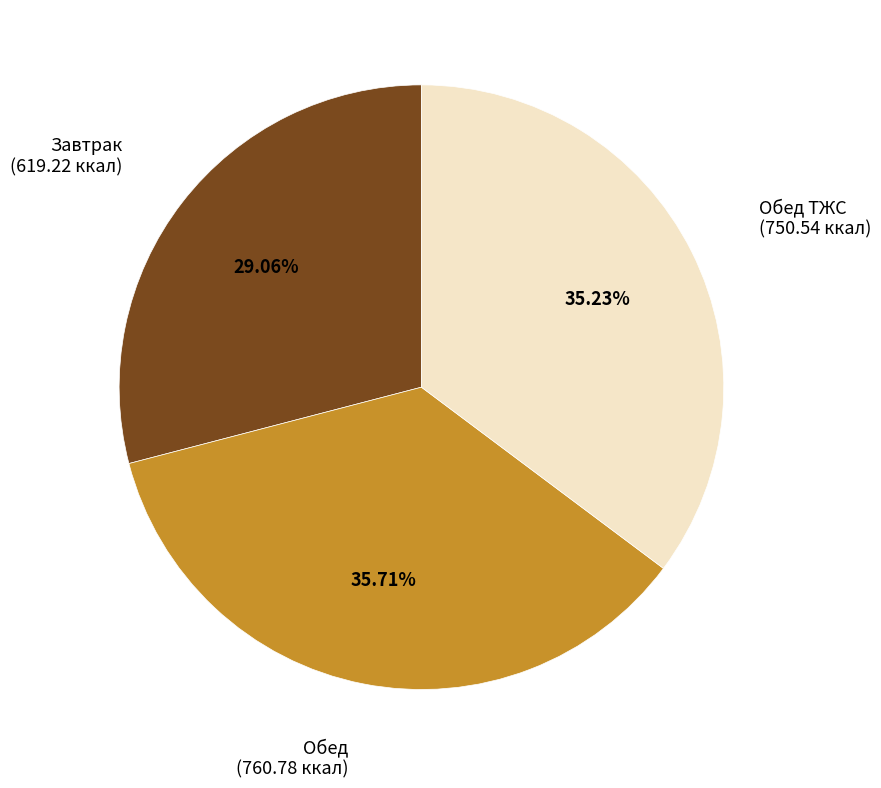

Is there any slice that represents more than half of the pie?

No